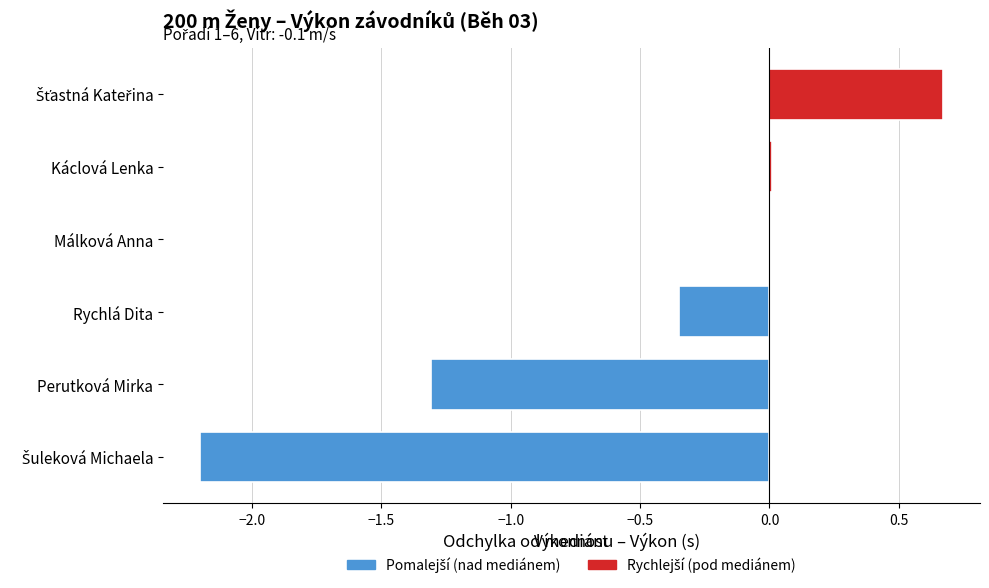

How many series are shown in this chart?

1